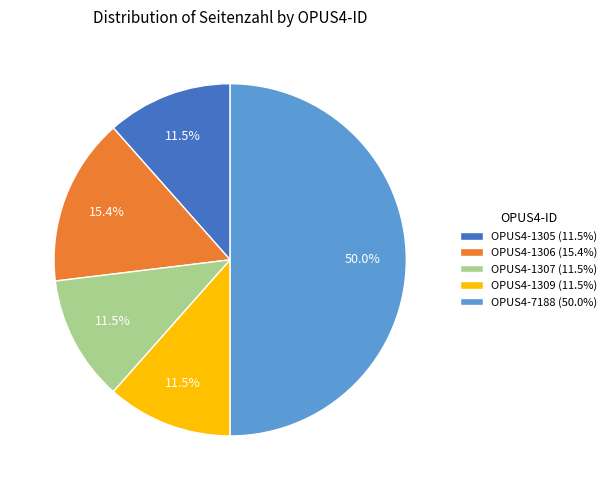

Combined, do OPUS4-7188 (50.0%) and OPUS4-1309 (11.5%) account for over 50%?

Yes